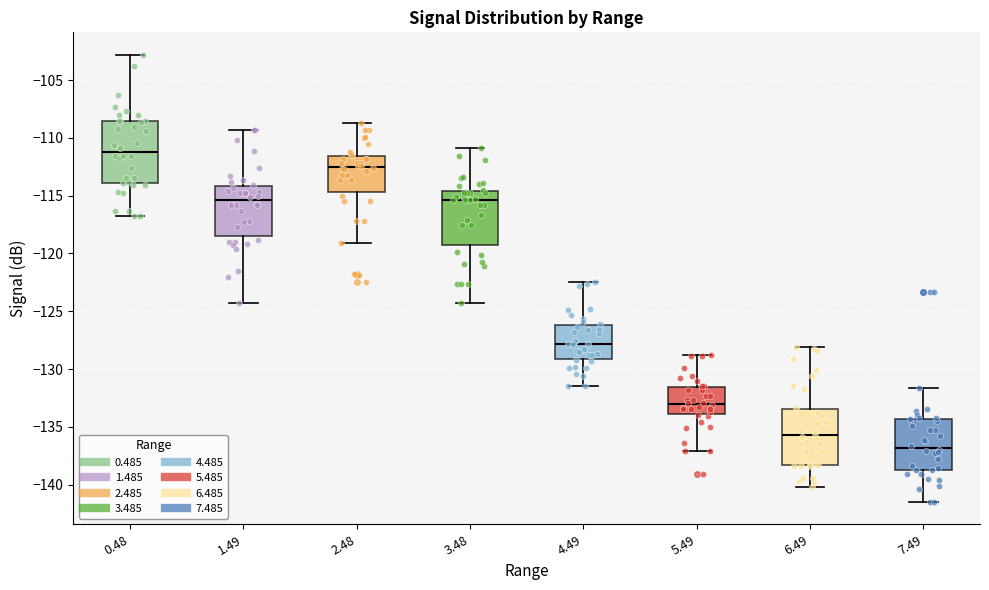

Where does the median line of the box at x = 5.49 sit on the y-axis? The values are not printed on the chart, so give them approximately, as read against the axis.

-133.0